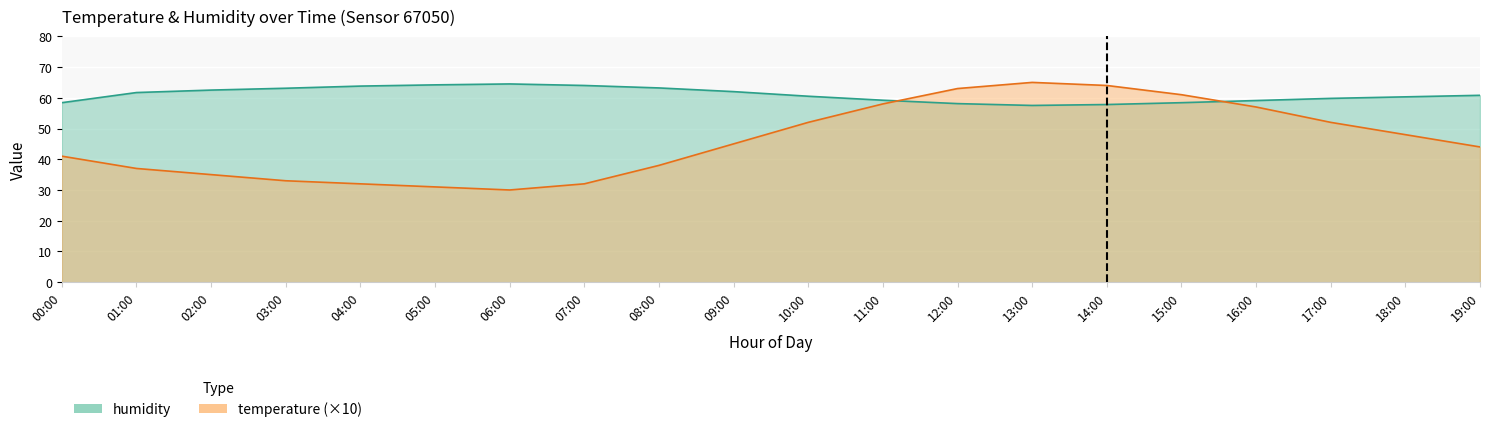

How many data points in temperature are less than 45?

10